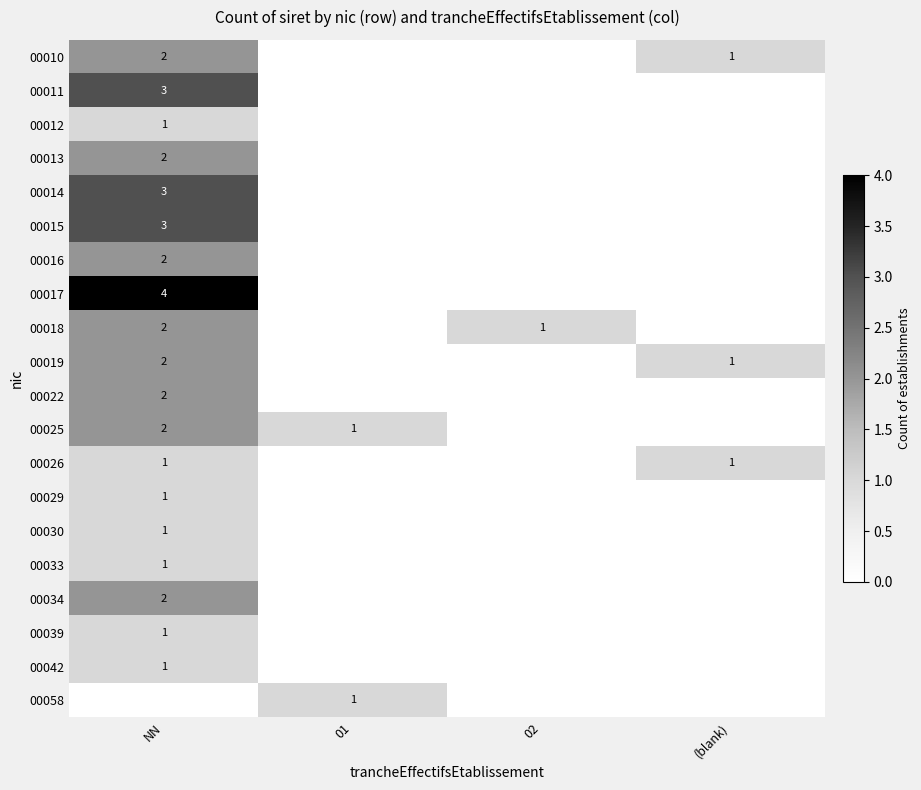

The 00025 series shows 2 at NN. True or false?

True